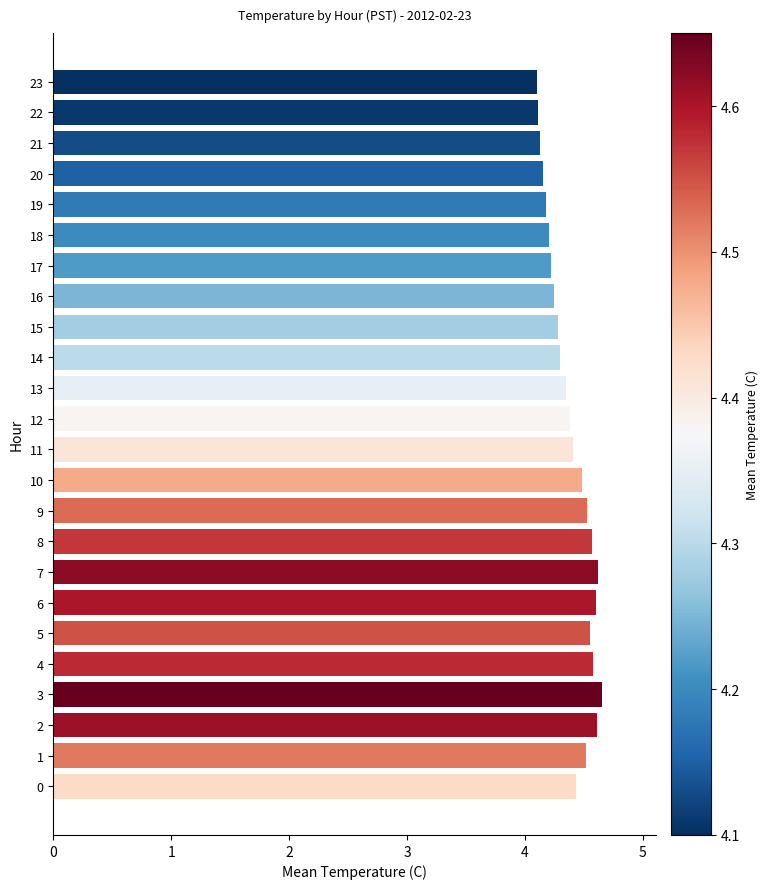

What is the greatest value displayed?

4.7